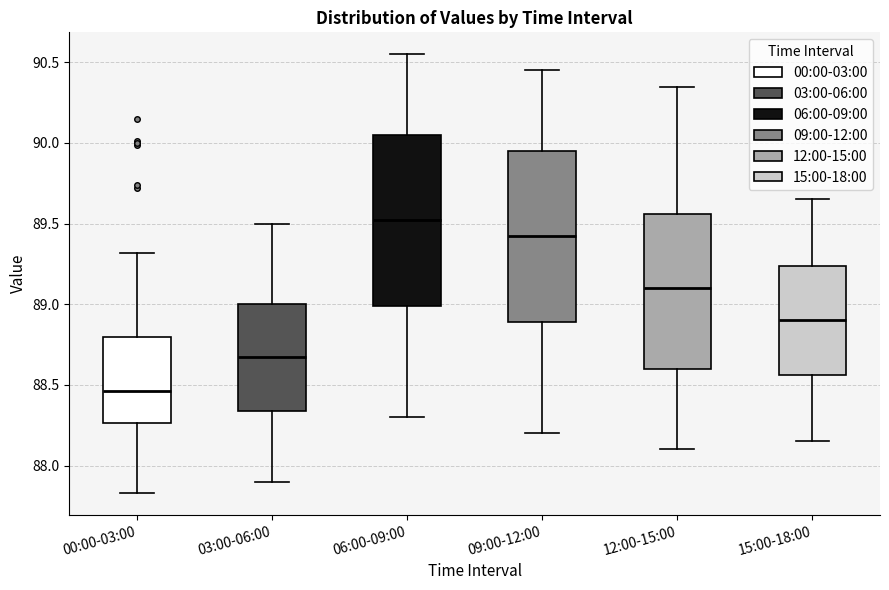

Reading left to right, read every box against the y-axis: the position of its median line, the range the box covers, and the ends of its whiskers. The values are not printed on the chart, so give them approximately, as read against the axis.

00:00-03:00: median 88.45, box 88.25 to 88.80, whiskers 87.85 to 89.30
03:00-06:00: median 88.70, box 88.35 to 89.00, whiskers 87.90 to 89.50
06:00-09:00: median 89.55, box 89.00 to 90.05, whiskers 88.30 to 90.55
09:00-12:00: median 89.45, box 88.90 to 89.95, whiskers 88.20 to 90.45
12:00-15:00: median 89.10, box 88.60 to 89.55, whiskers 88.10 to 90.35
15:00-18:00: median 88.90, box 88.55 to 89.25, whiskers 88.15 to 89.65